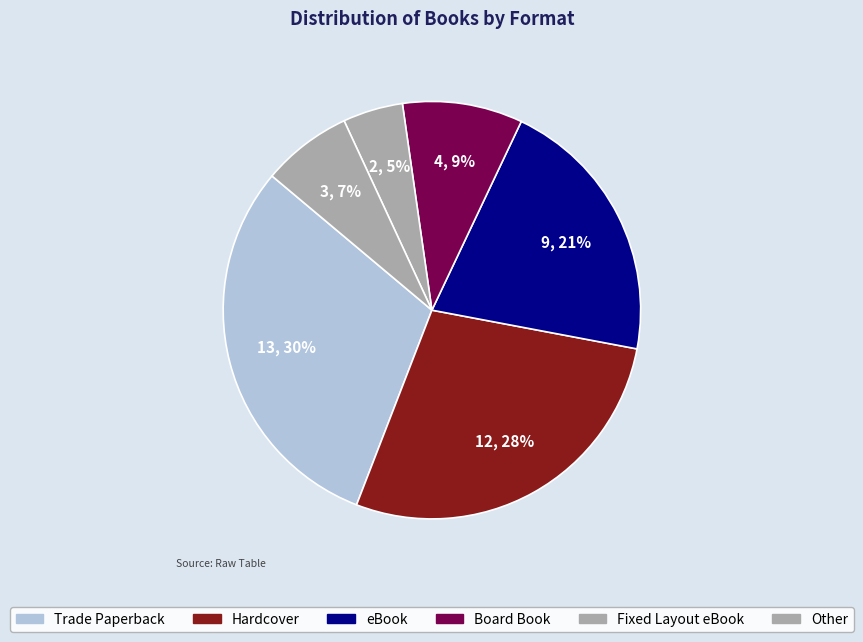

How many slices are in this pie chart?

6